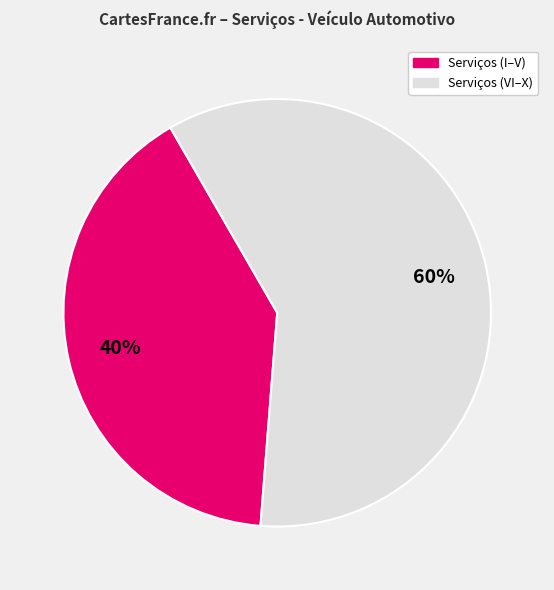

To the nearest percent, what percentage of the pie is Serviços (VI–X)?

60%